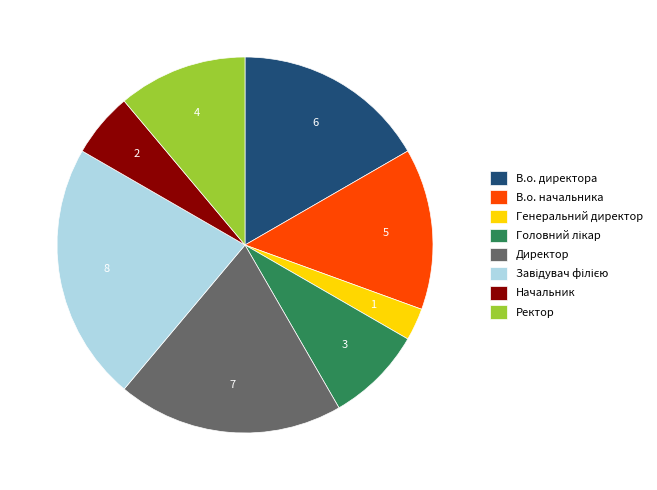

What is the ratio of the value at В.о. директора to the value at Генеральний директор?

6.0